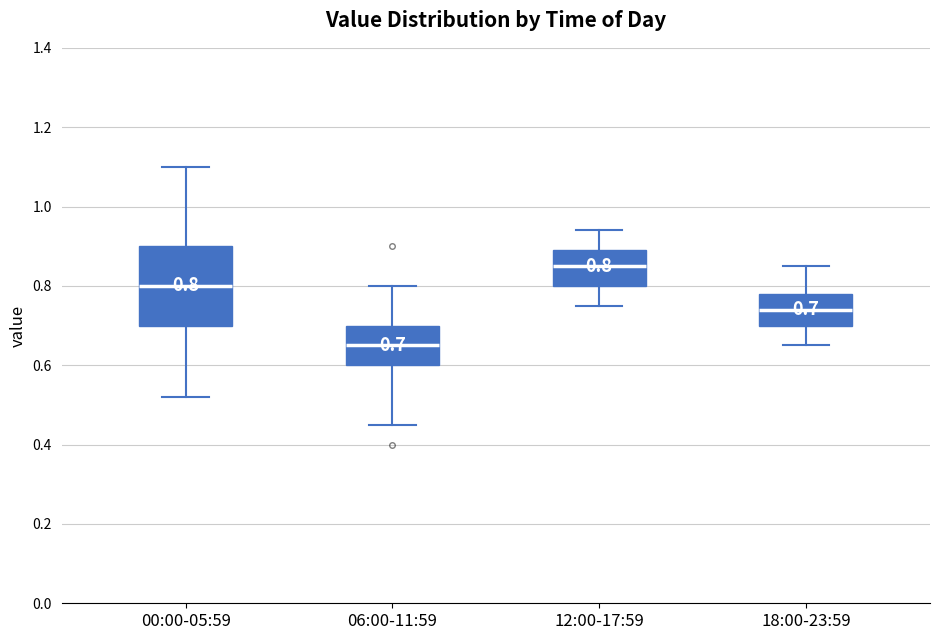

Comparing the boxes themselves (not the whiskers), which one is the tallest?

00:00-05:59